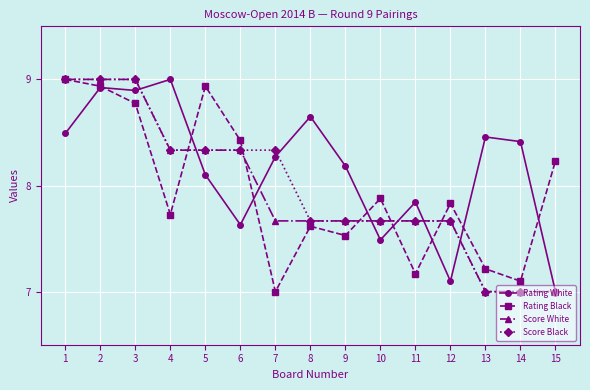

True or false: Rating Black has more than 1 interior local peaks.

True